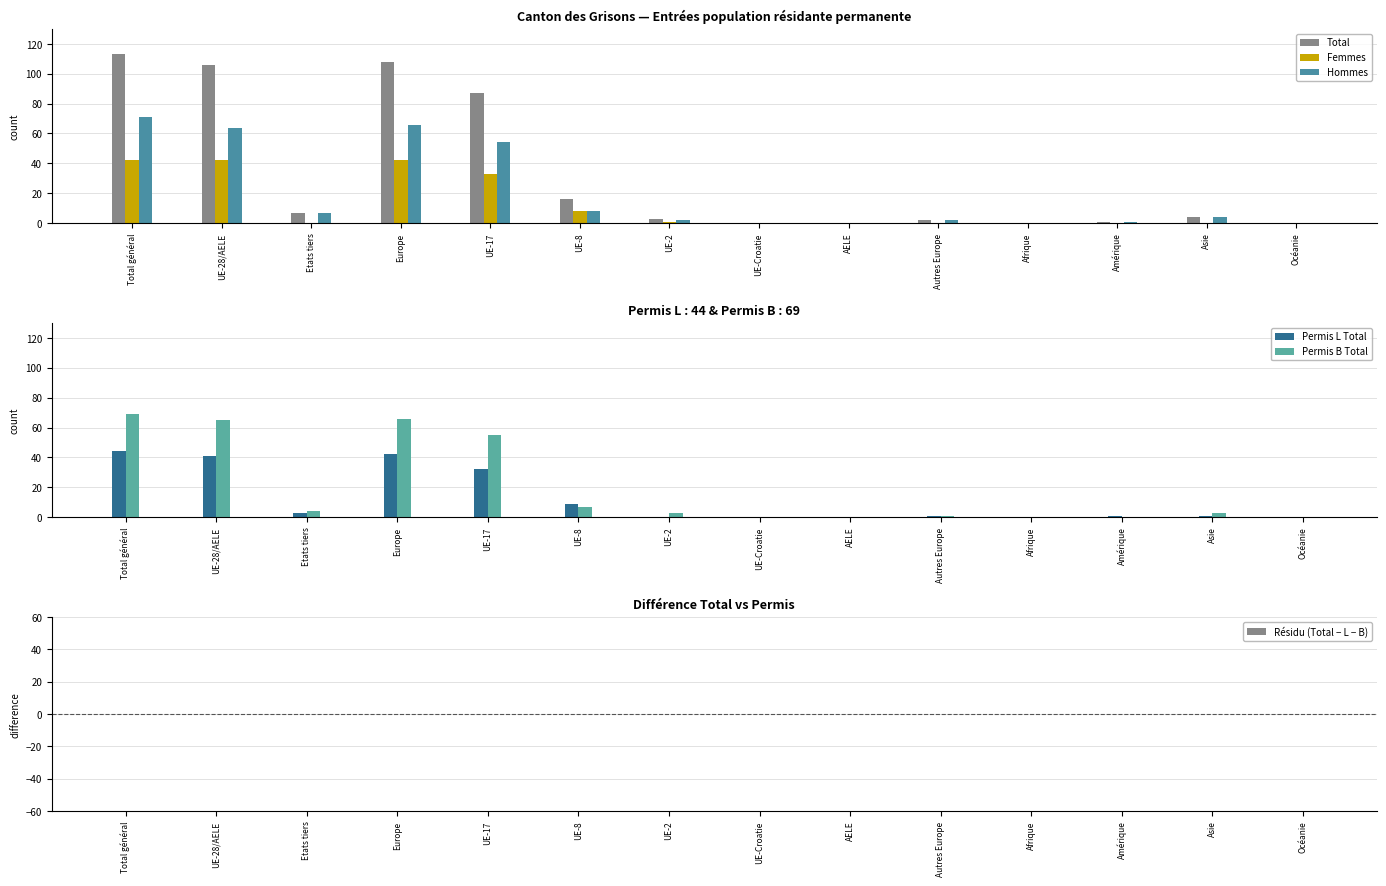

What is the difference between the maximum and second lowest values in the Total series?

113